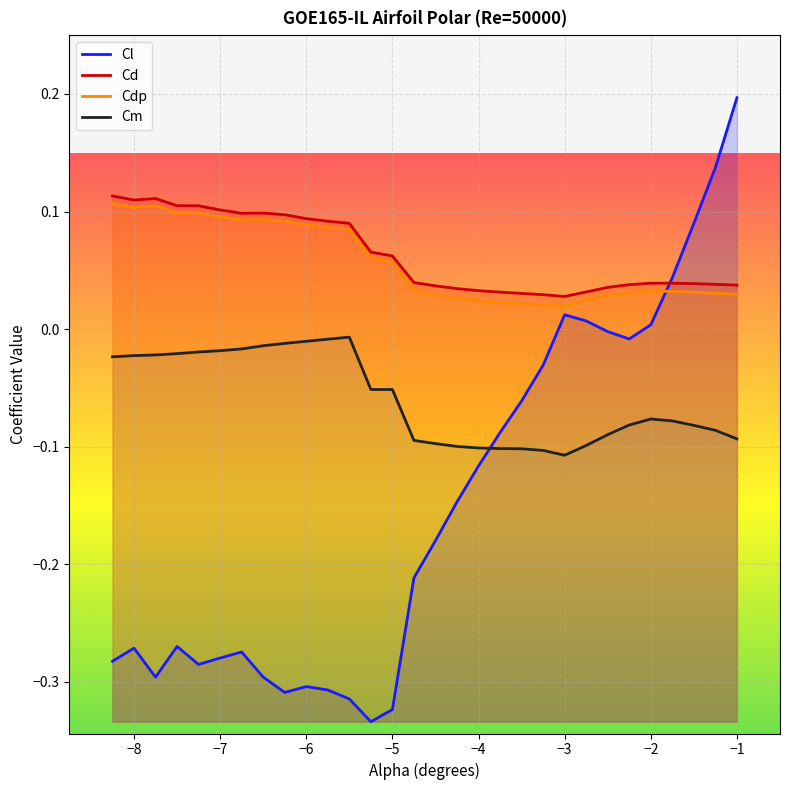

Which series has the largest total across all categories?

Cd